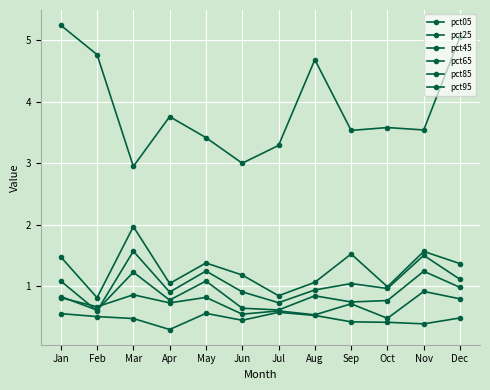

What is the value of the pct45 point at the 11th from the left?

1.5